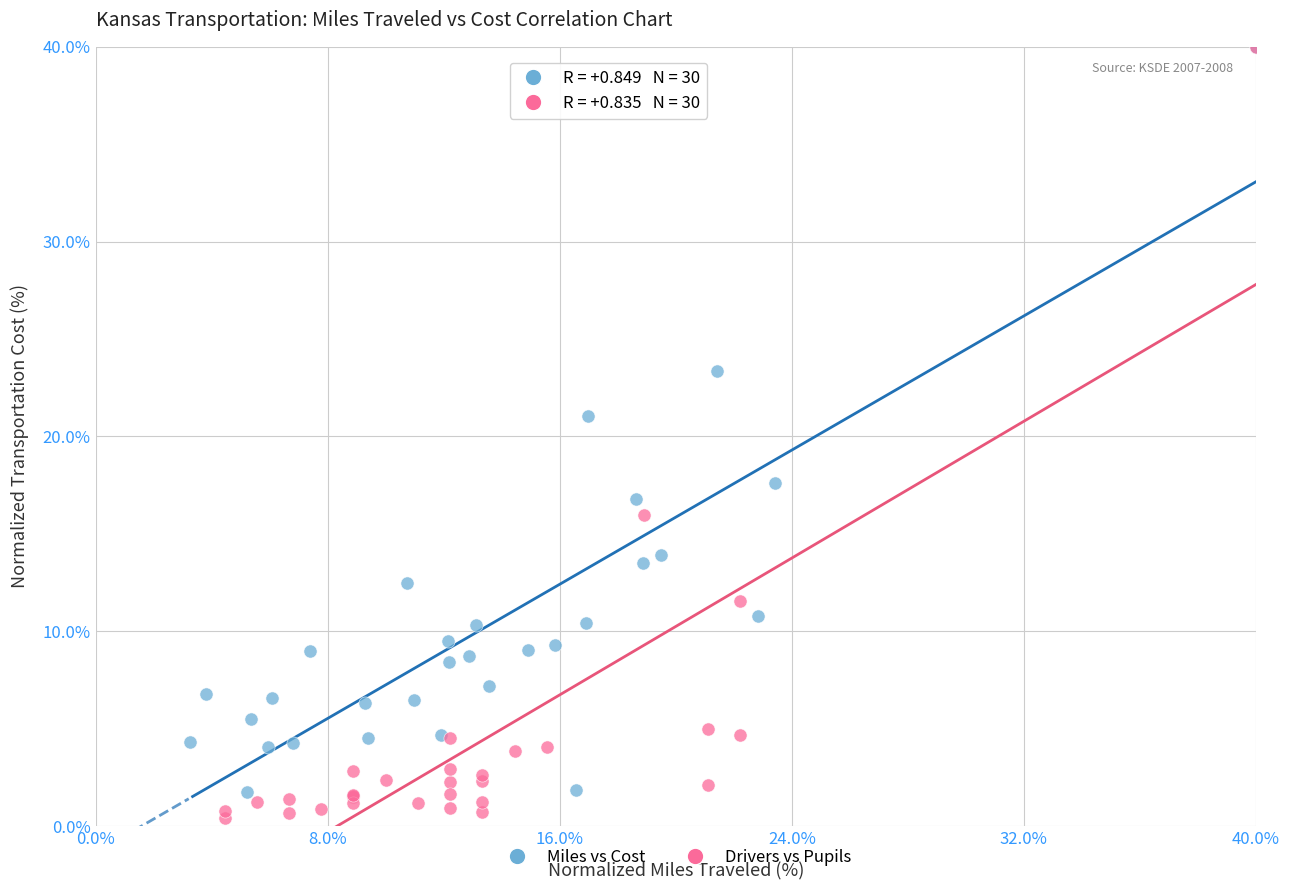

What are all the series names shown in the legend?

Miles vs Cost, Drivers vs Pupils